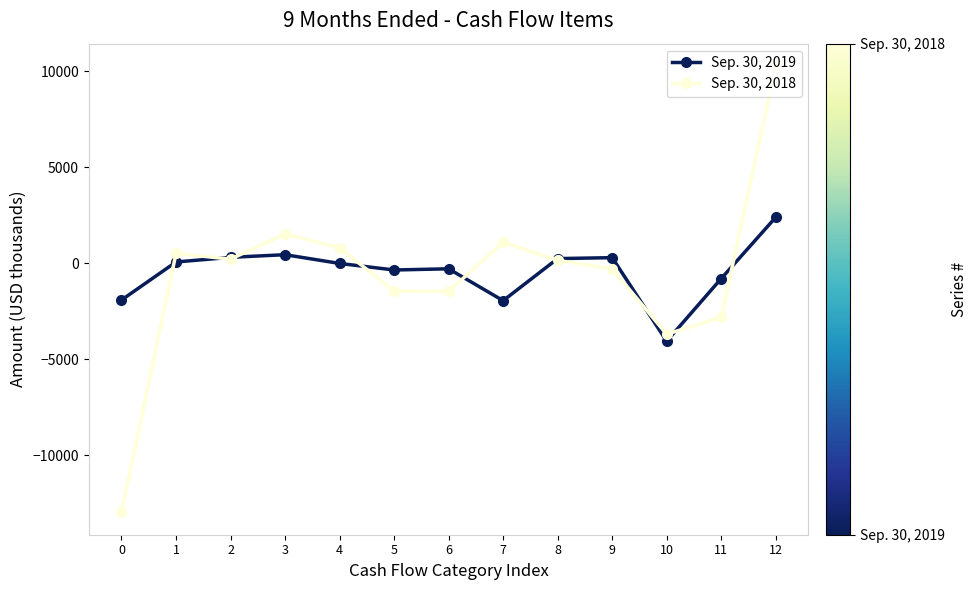

In Sep. 30, 2018, how many points are higher than both neighbors (excluding endpoints)?

3